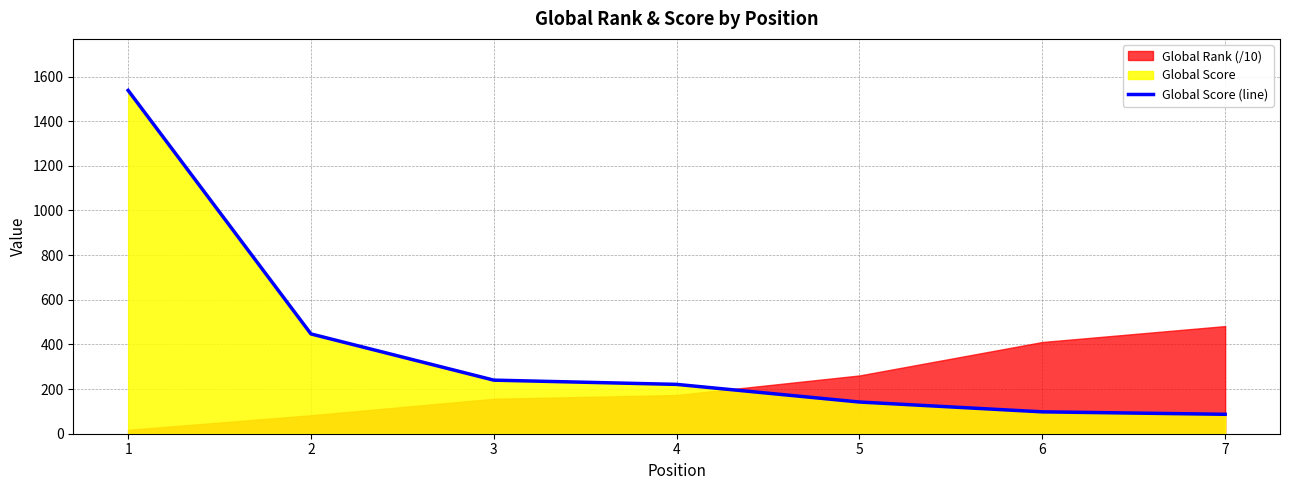

How many data points are less than 221?

3